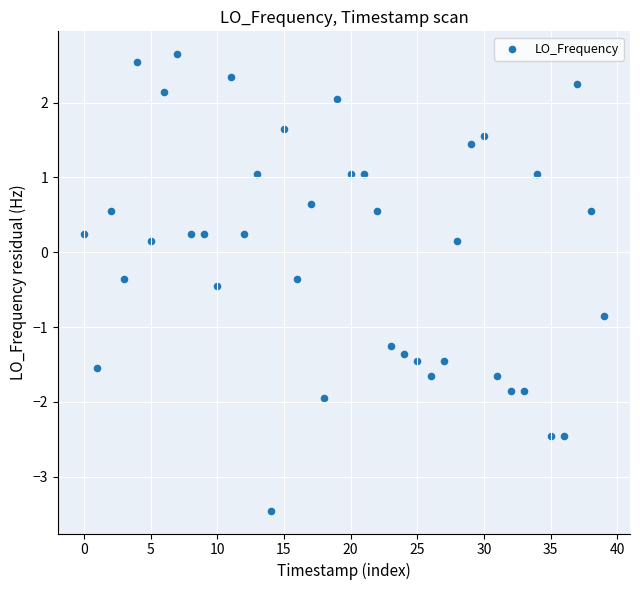

What is the range of Y values (max minus min)?

6.1